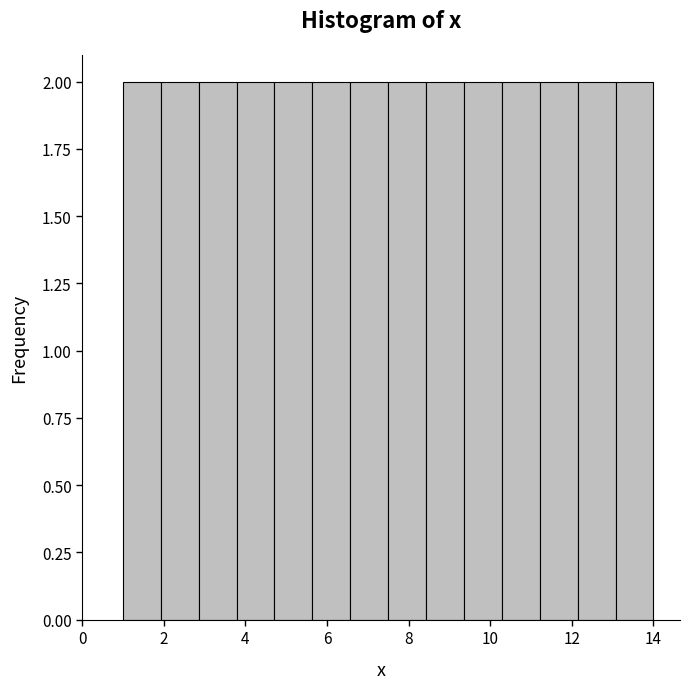

How tall is the bar that spans 6.6 to 7.6 on the x-axis? Neither the bar edges nor the heights are printed on the chart, so give them approximately, as read against the axes.

2